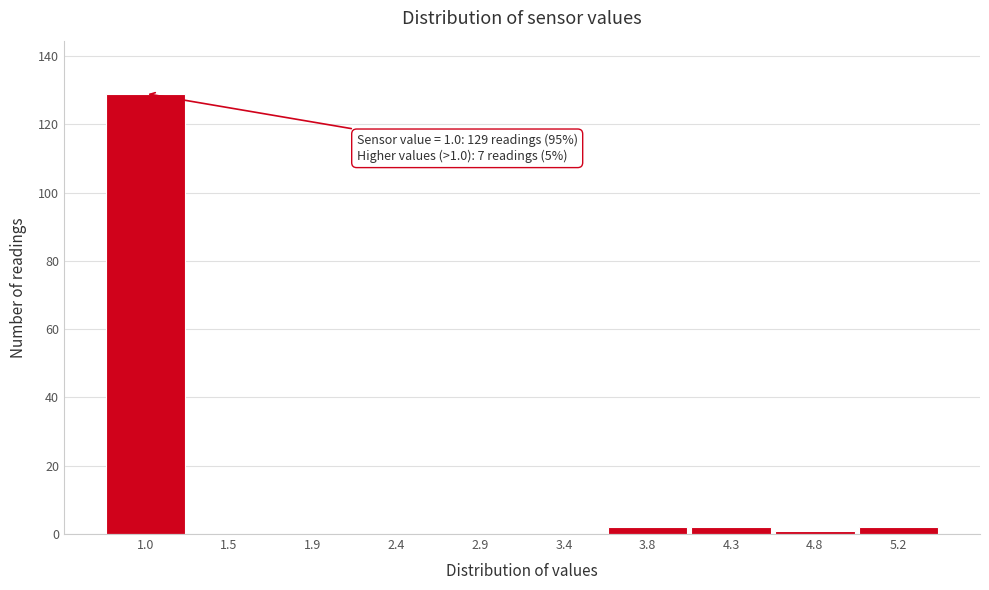

Reading left to right, what are all the values shown in this chart?

1.0=129	1.5=0	1.9=0	2.4=0	2.9=0	3.4=0	3.8=2	4.3=2	4.8=1	5.2=2